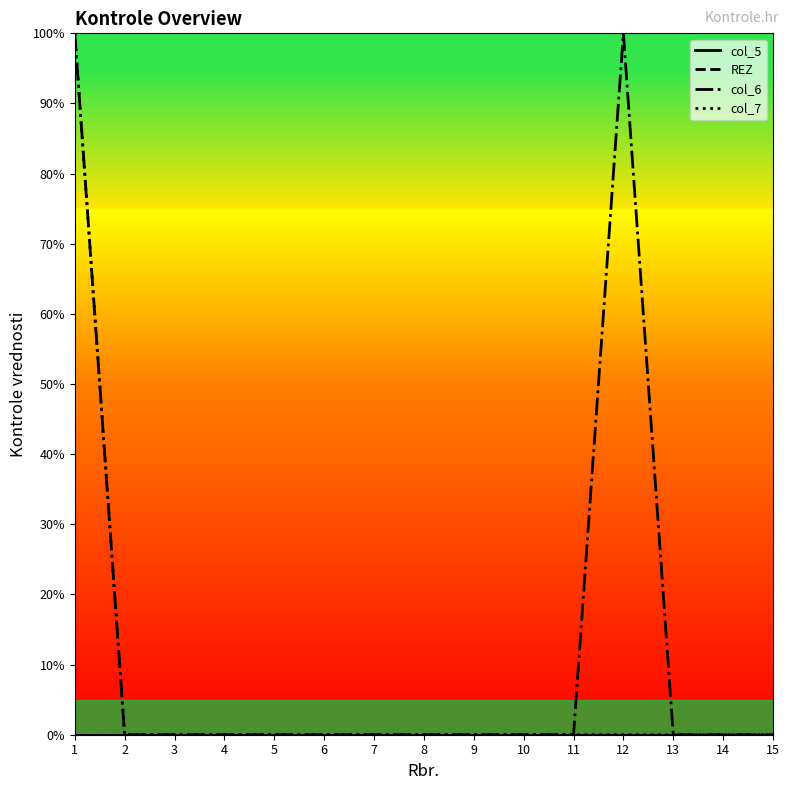

True or false: REZ has more than 2 interior local peaks.

False